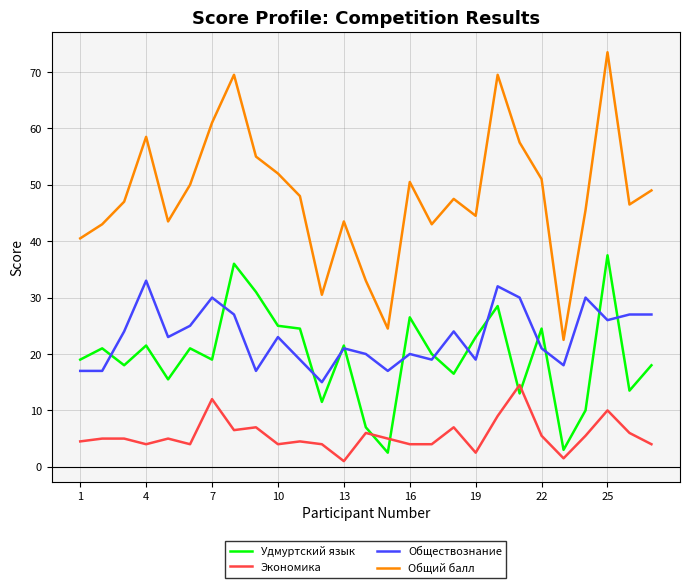

Which series has the widest spread of values?

Общий балл